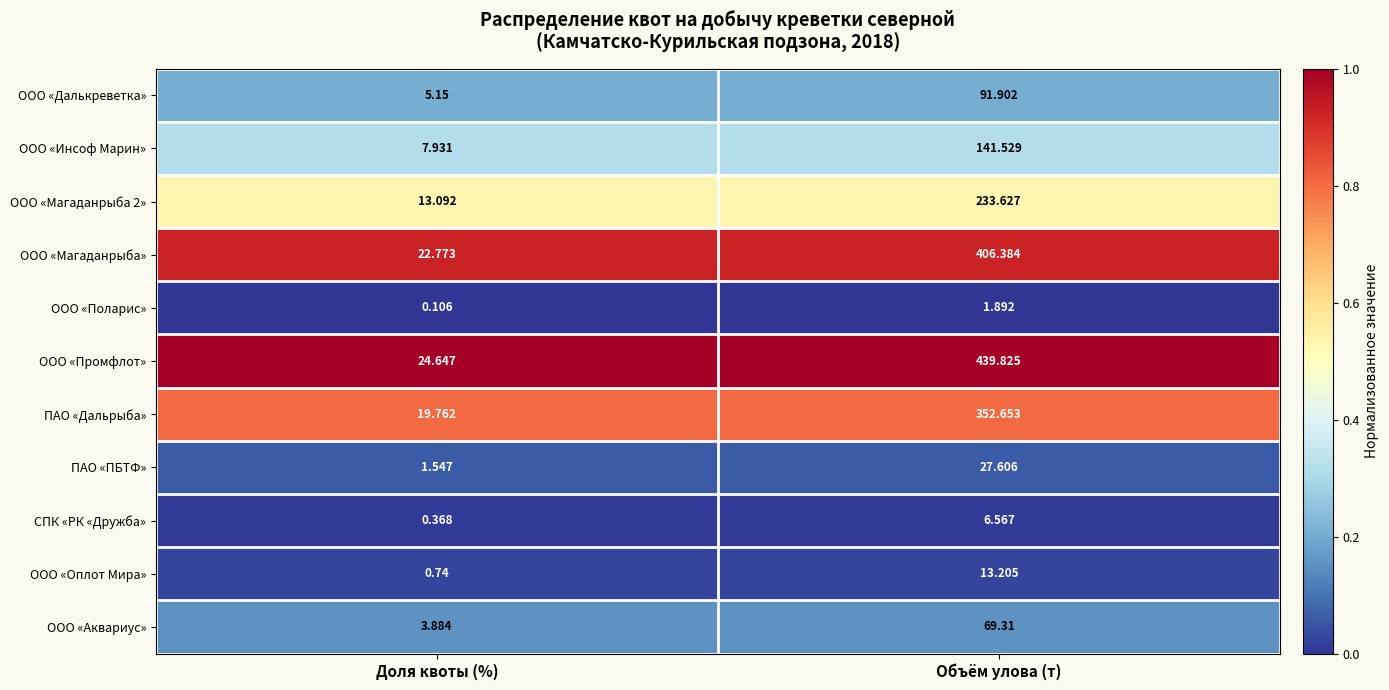

Which series changed the most between Доля квоты (%) and Объём улова (т)?

ООО «Промфлот»